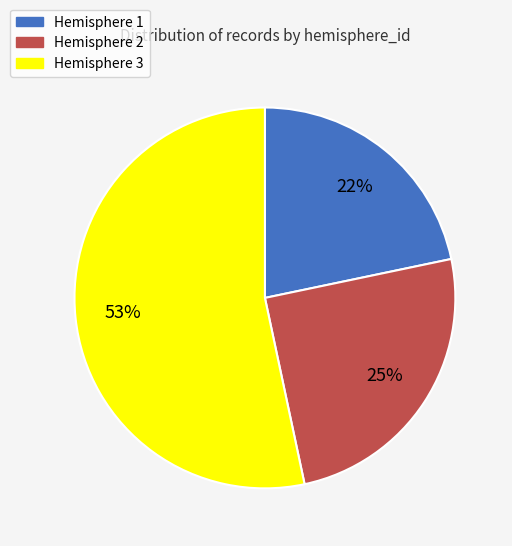

The Hemisphere 2 slice represents 25% of the pie. True or false?

True